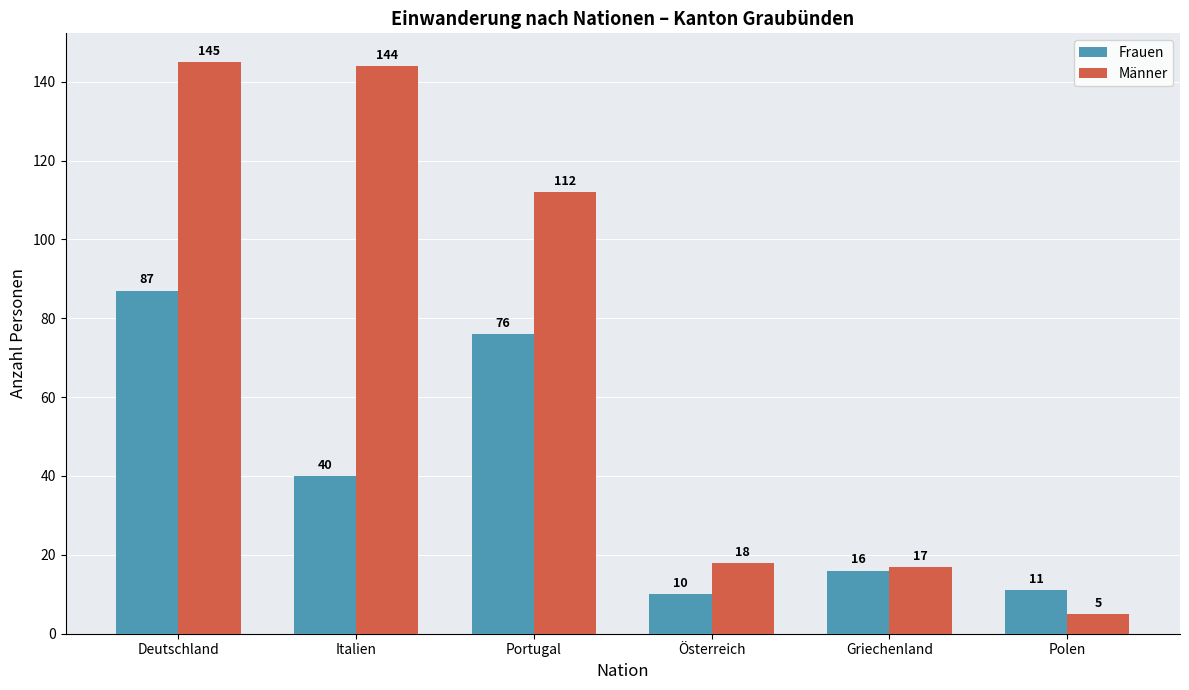

Count the number of data series in this chart.

2